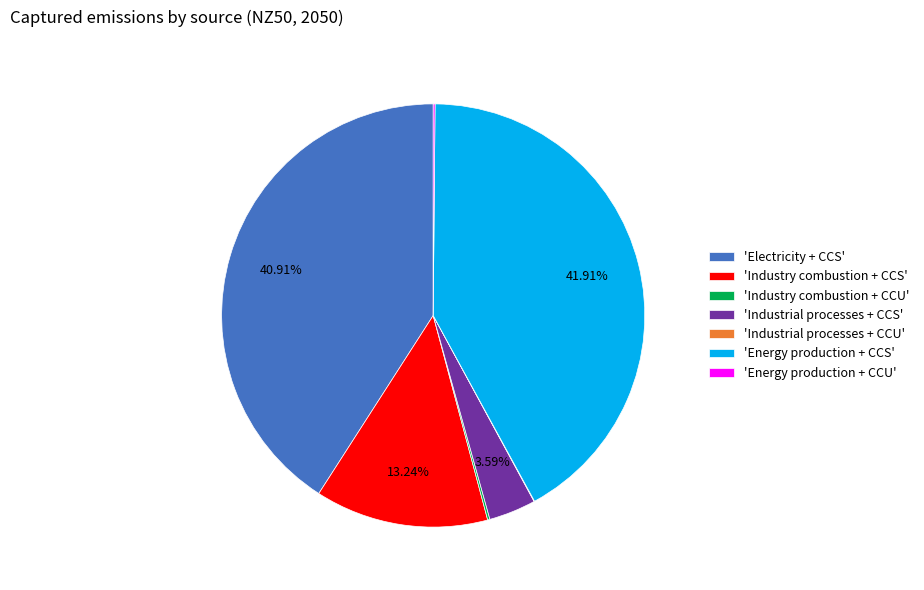

Approximately how many times larger is the value at 'Electricity + CCS' compared to 'Industry combustion + CCS'?

3.1